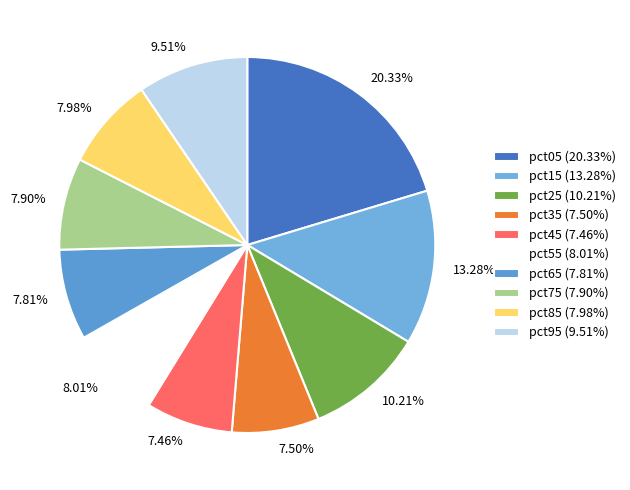

What is the largest slice in the pie chart?

pct05